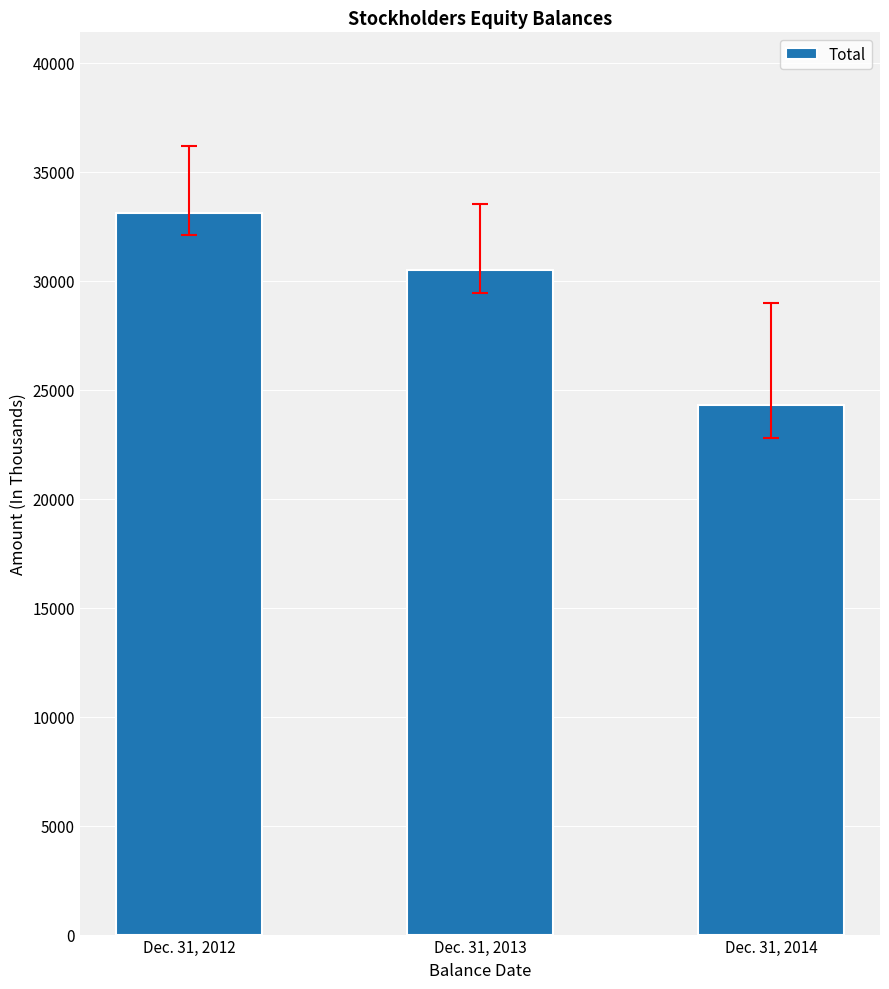

What is the average value?

29299